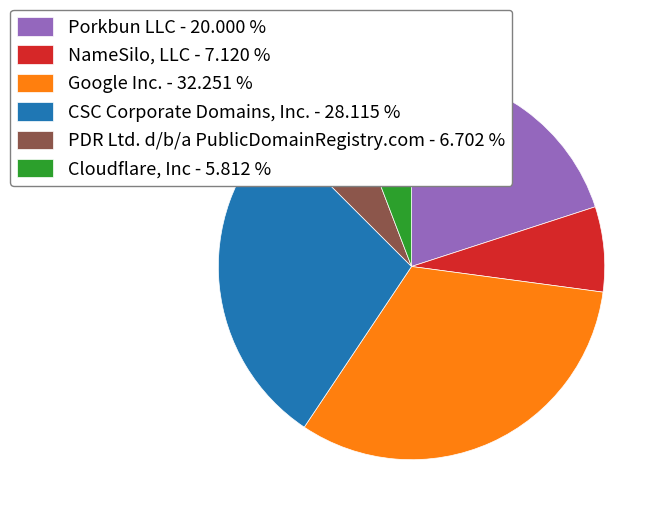

True or false: NameSilo, LLC accounts for 14% of the total.

False